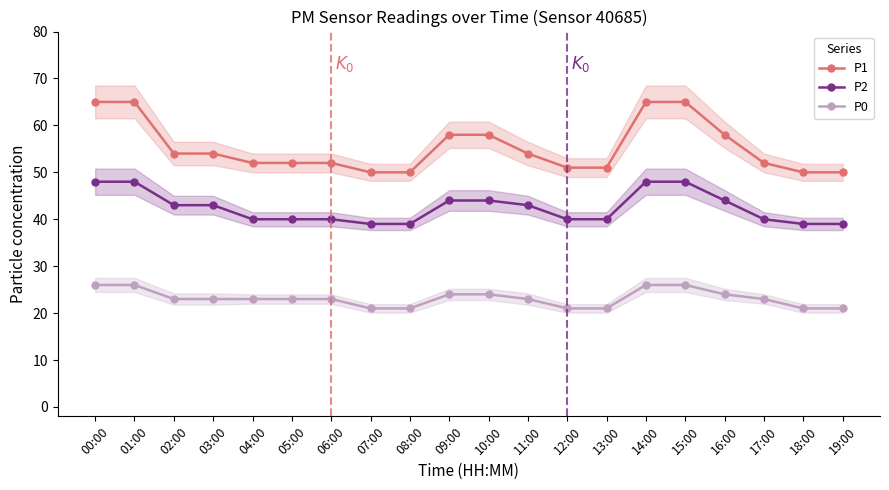

The value of P2 at 02:00 is 15. True or false?

False